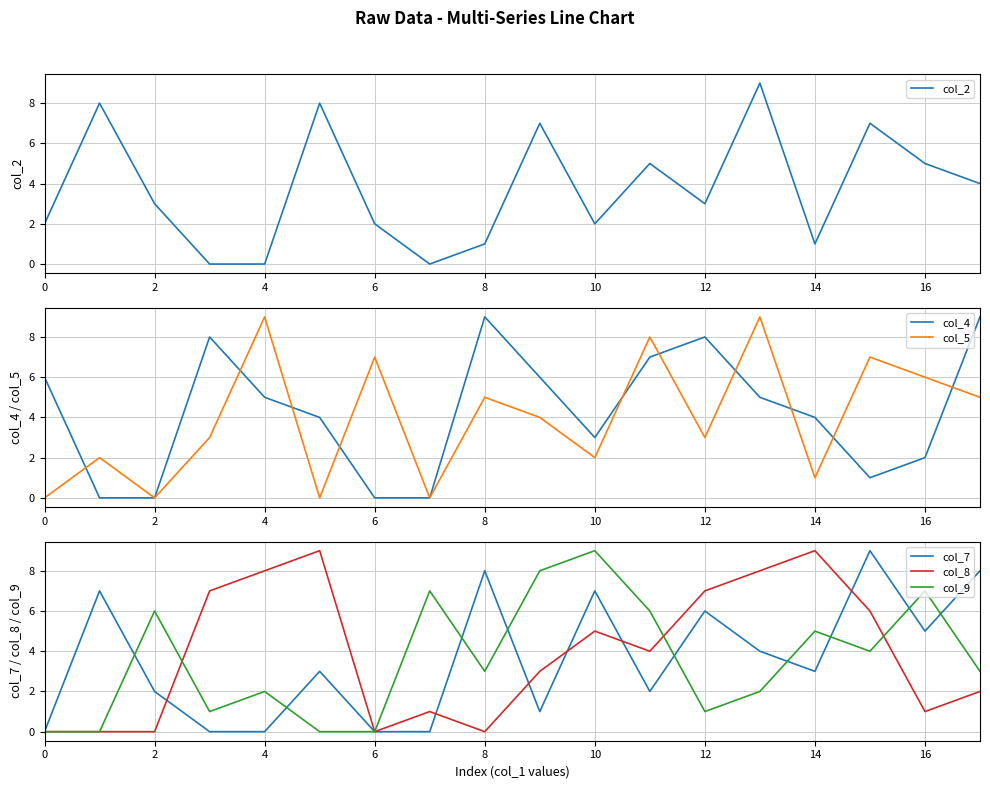

In col_4, how many points are higher than both neighbors (excluding endpoints)?

3